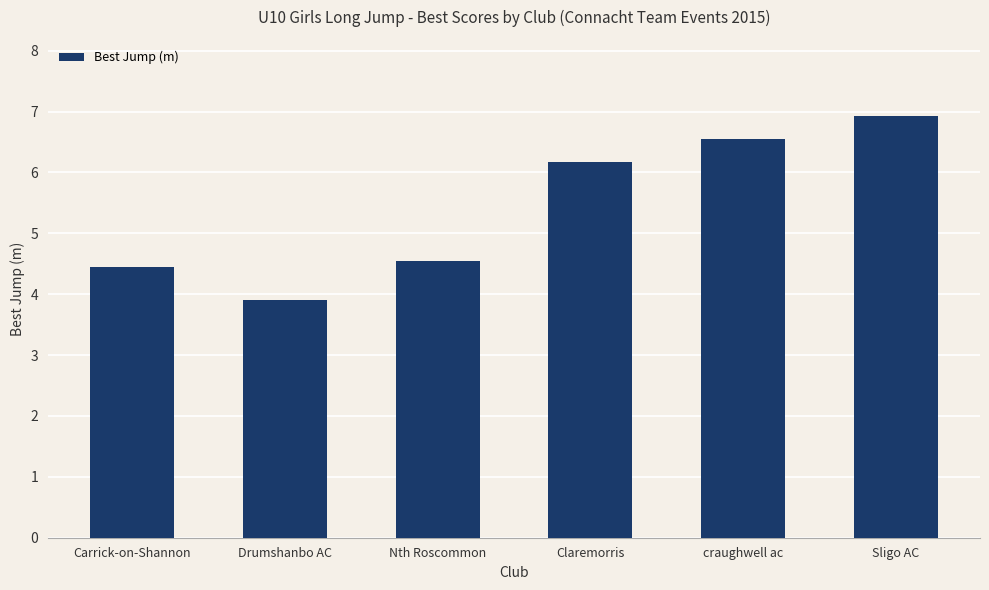

How many data points does each series have?

6